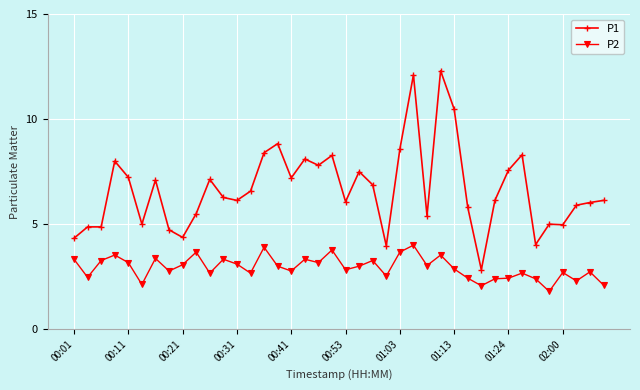

True or false: P2 and P1 cross at least once.

False